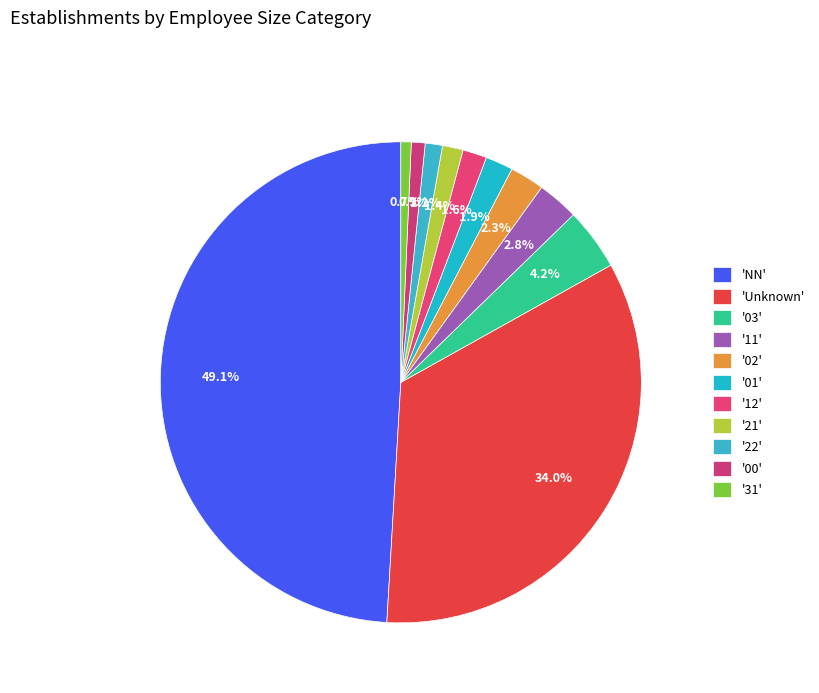

Count the number of slices in the pie.

11